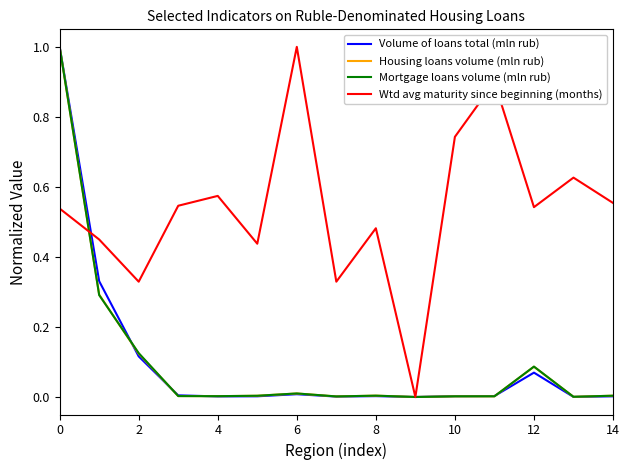

What is the highest value of the Mortgage loans volume (mln rub) series?

1.0